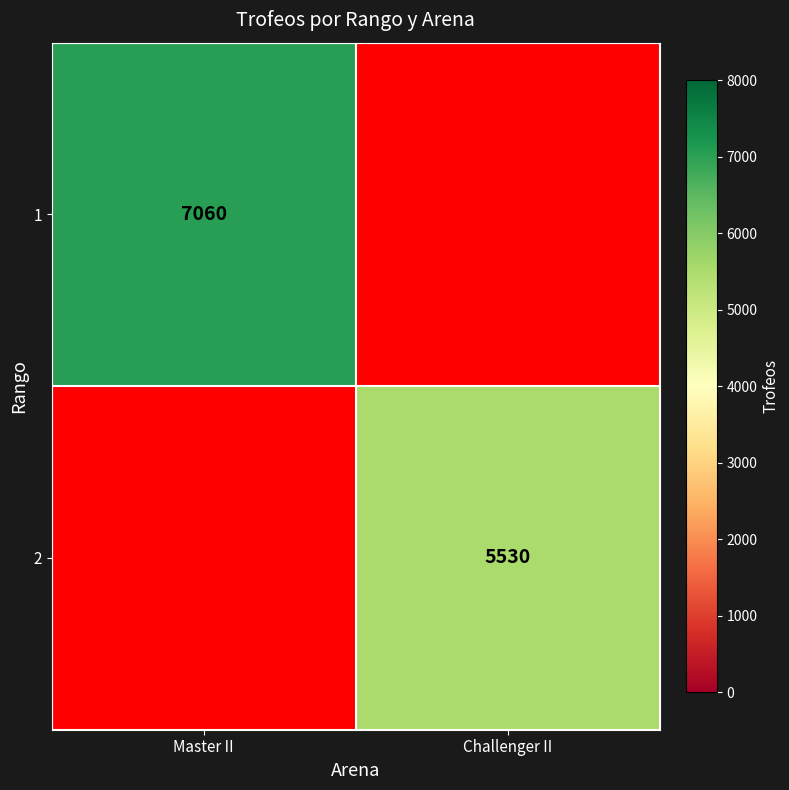

True or false: 1 has a value of 7060 at Master II.

True